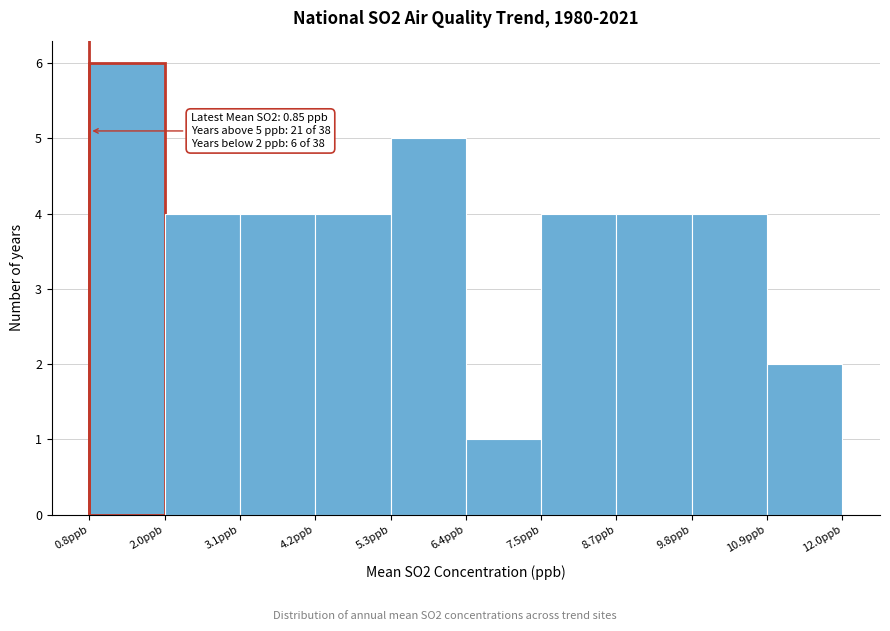

Over which range of the x-axis is the bar tallest?

0.8 to 2.0